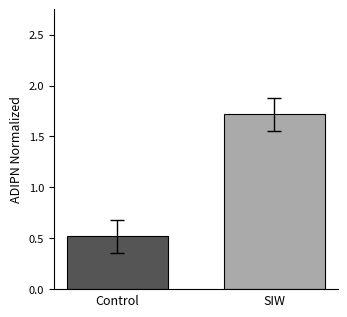

What is the difference between the maximum and minimum values?

1.2